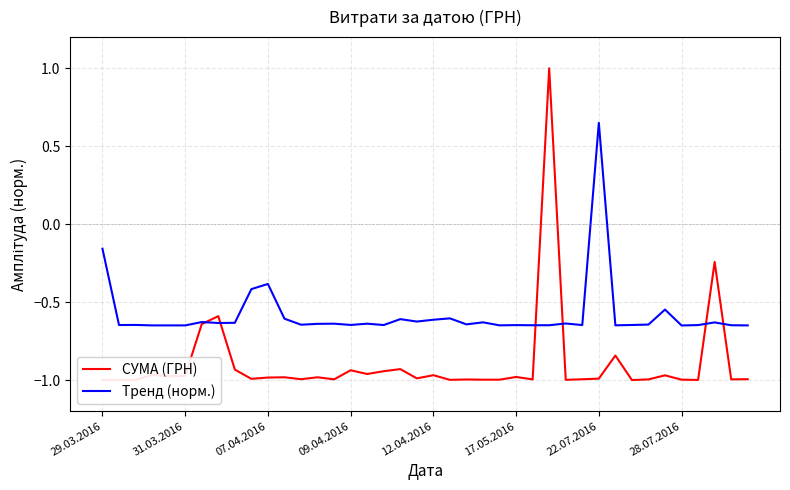

How many positive values does the СУМА (ГРН) series have?

1